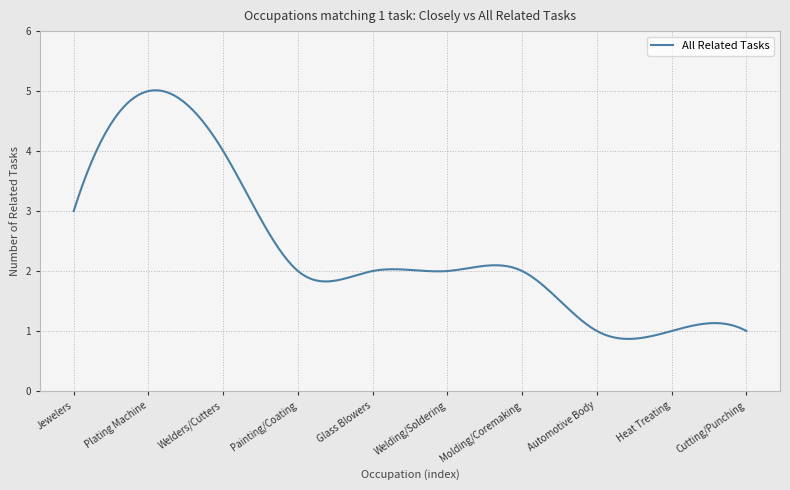

What is the maximum value shown in the chart?

5.0